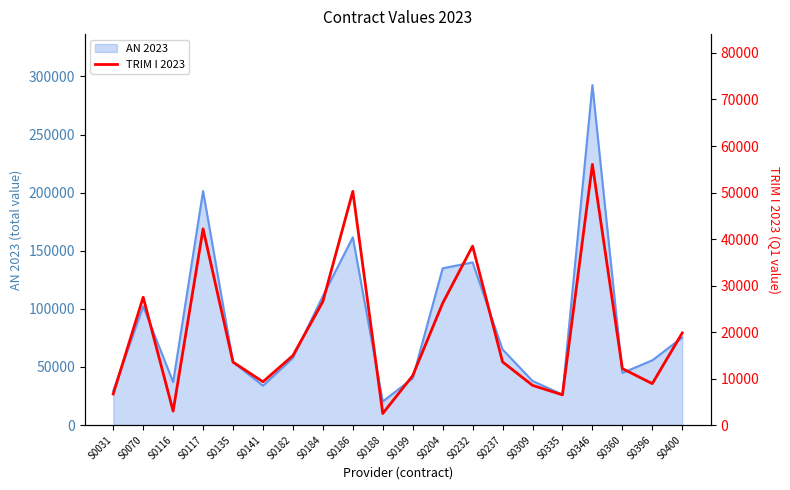

Does the chart have visible grid lines?

No